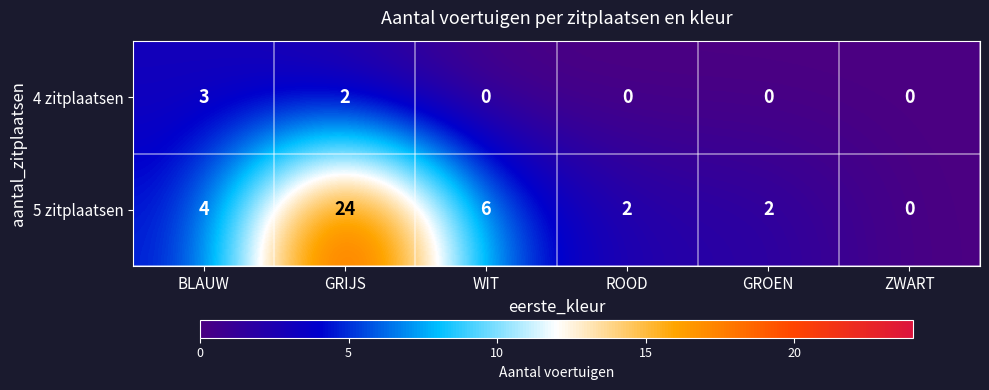

Rank the series by their maximum value, from lowest to highest.

4 zitplaatsen, 5 zitplaatsen